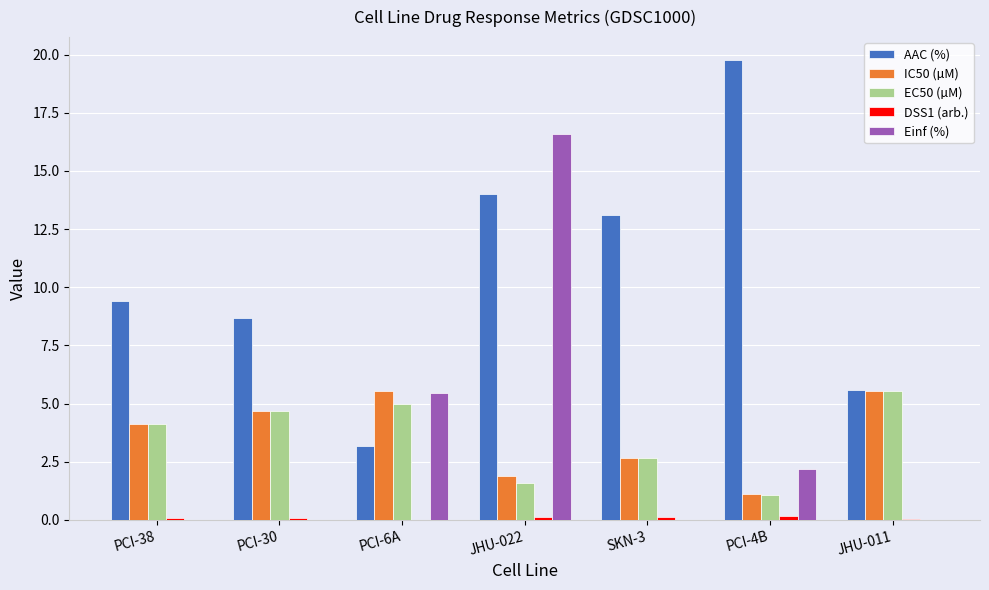

Is it true that EC50 (µM) equals 9.5 at JHU-011?

False